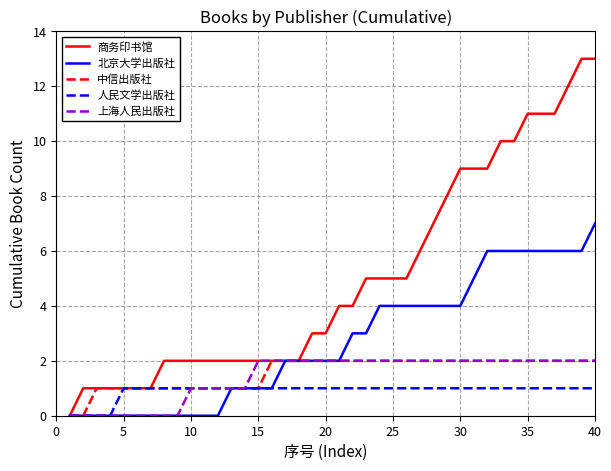

What are all the series names shown in the legend?

商务印书馆, 北京大学出版社, 中信出版社, 人民文学出版社, 上海人民出版社